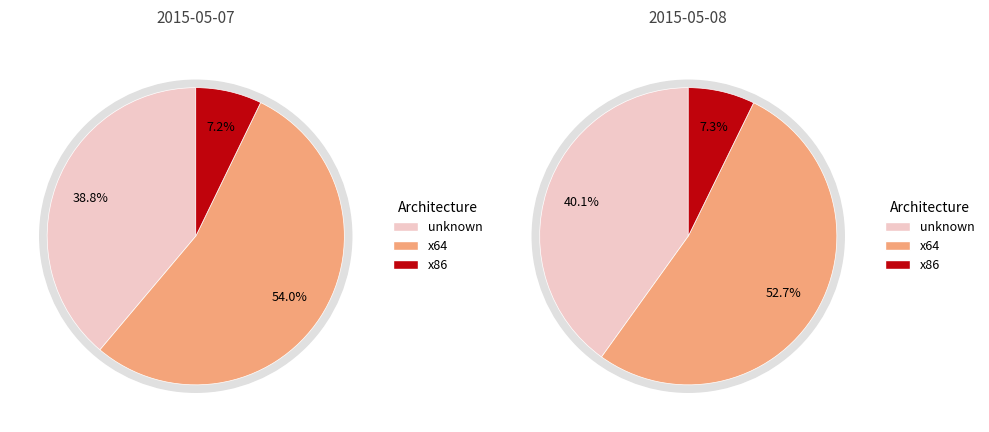

Combined, what portion of the pie is 2015-05-07 and 2015-05-08?

100.0%